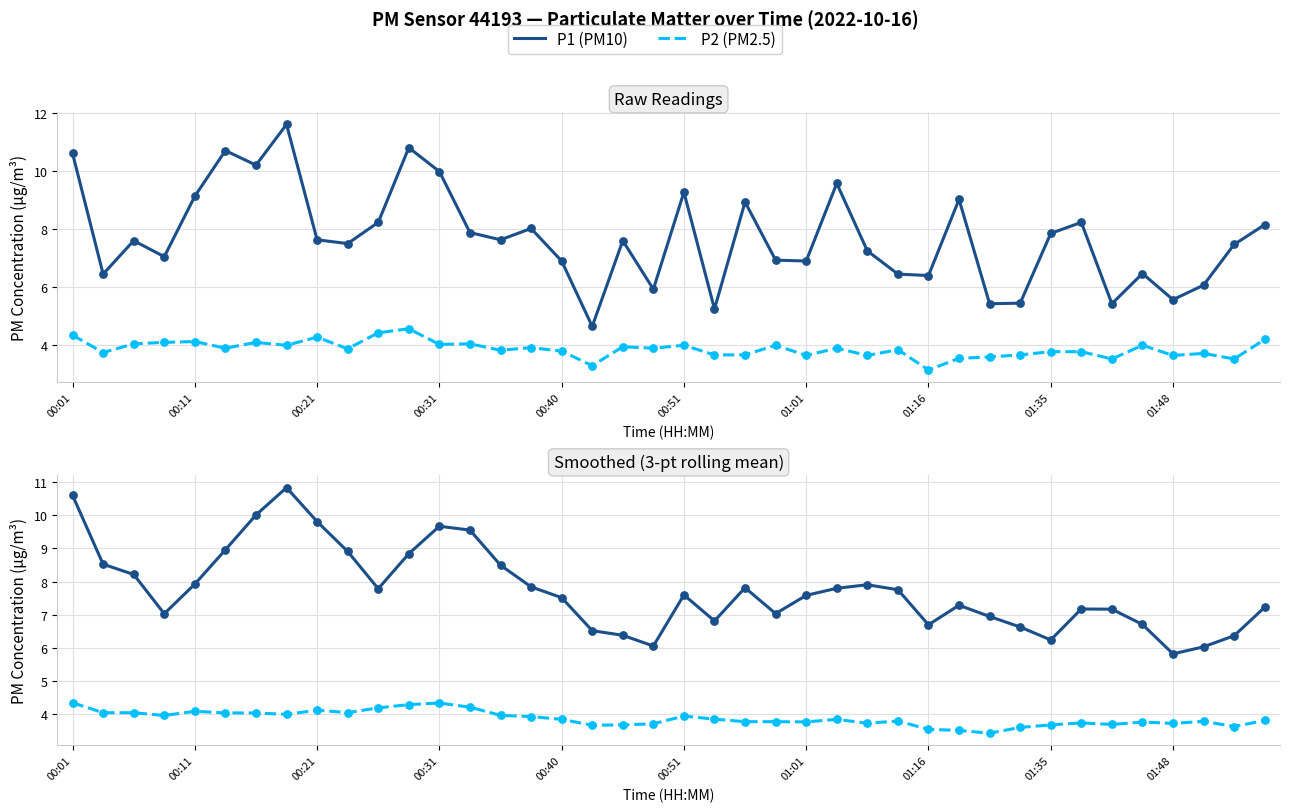

Which series contains the highest Y value?

P1 (PM10)